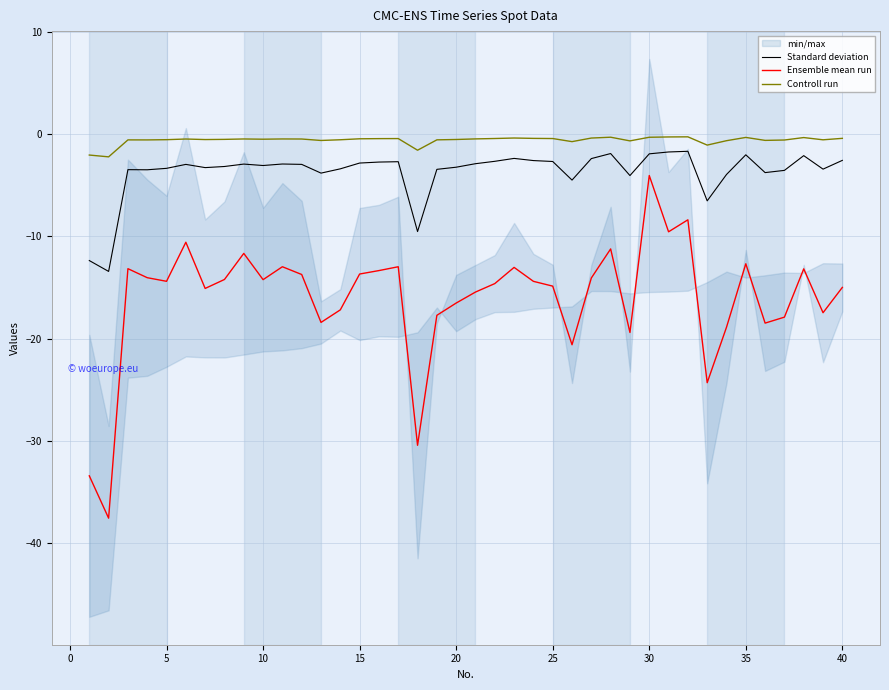

What is the highest value of the Controll run series?

-0.3